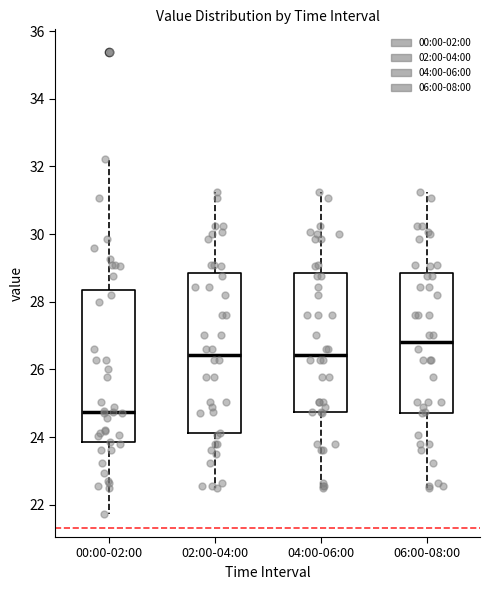

Reading left to right, read every box against the y-axis: the position of its median line, the range the box covers, and the ends of its whiskers. The values are not printed on the chart, so give them approximately, as read against the axis.

00:00-02:00: median 24.8, box 23.8 to 28.4, whiskers 21.8 to 32.2
02:00-04:00: median 26.4, box 24.2 to 28.8, whiskers 22.6 to 31.2
04:00-06:00: median 26.4, box 24.8 to 28.8, whiskers 22.6 to 31.2
06:00-08:00: median 26.8, box 24.8 to 28.8, whiskers 22.6 to 31.2